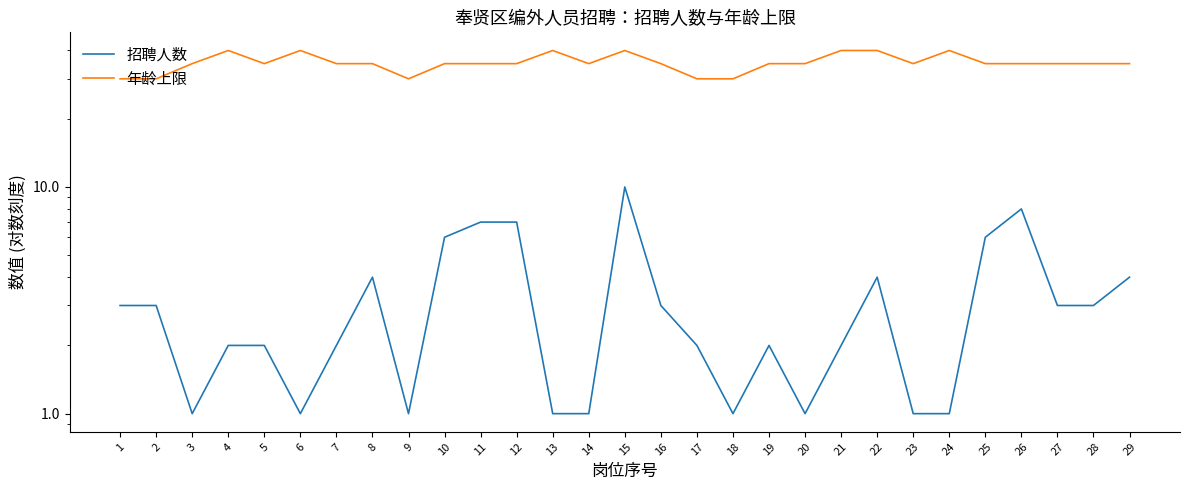

What is the difference between the 招聘人数 values at 15 and 18?

9